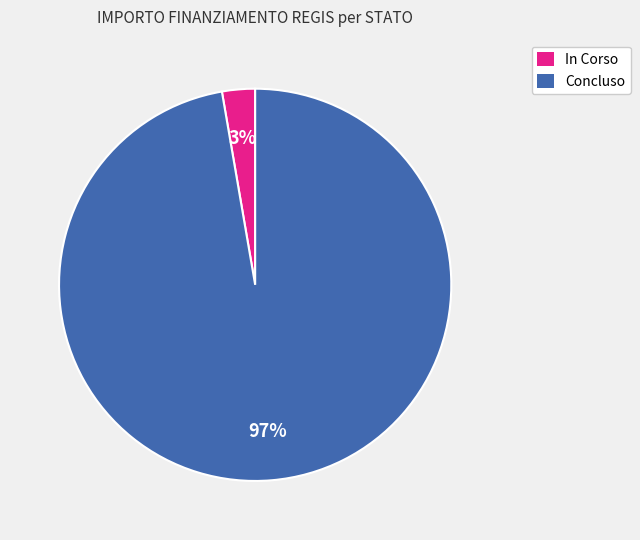

Is there a majority slice in this chart?

Yes